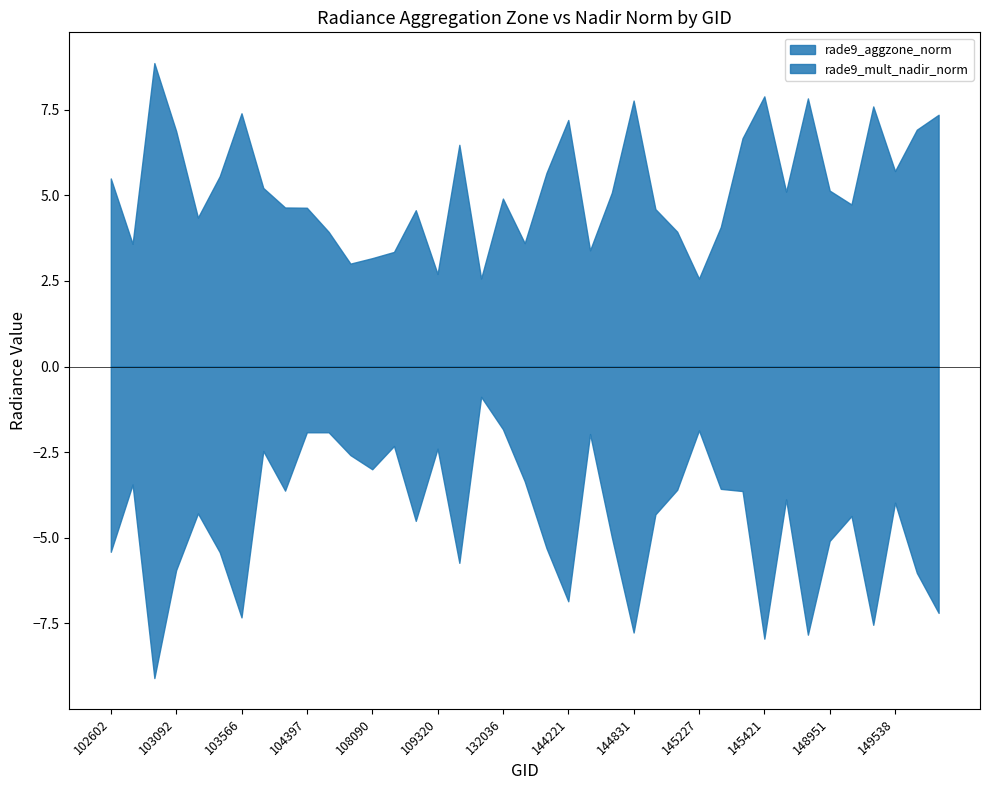

What is the difference between the second highest and minimum values in the rade9_aggzone_norm series?

5.3